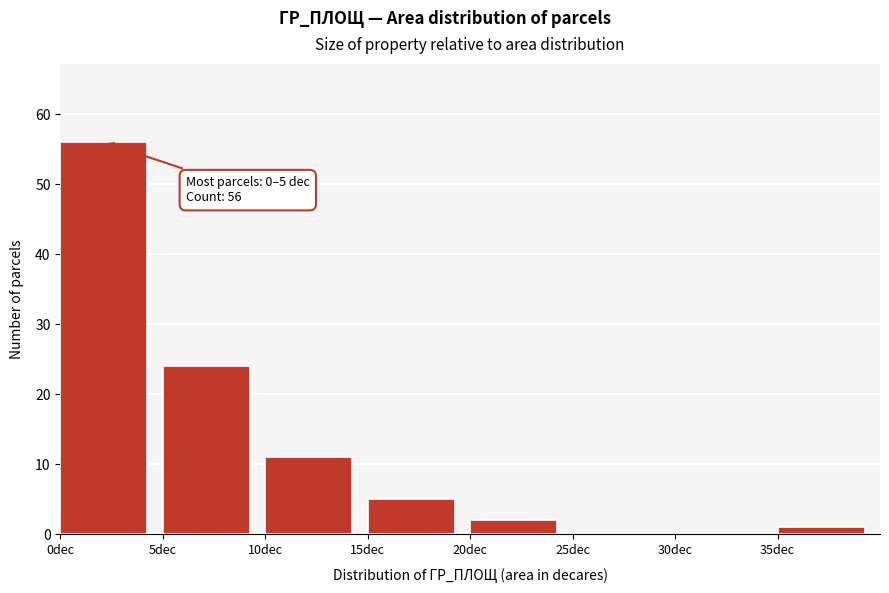

Which range on the x-axis has the tallest bar?

0 to 5